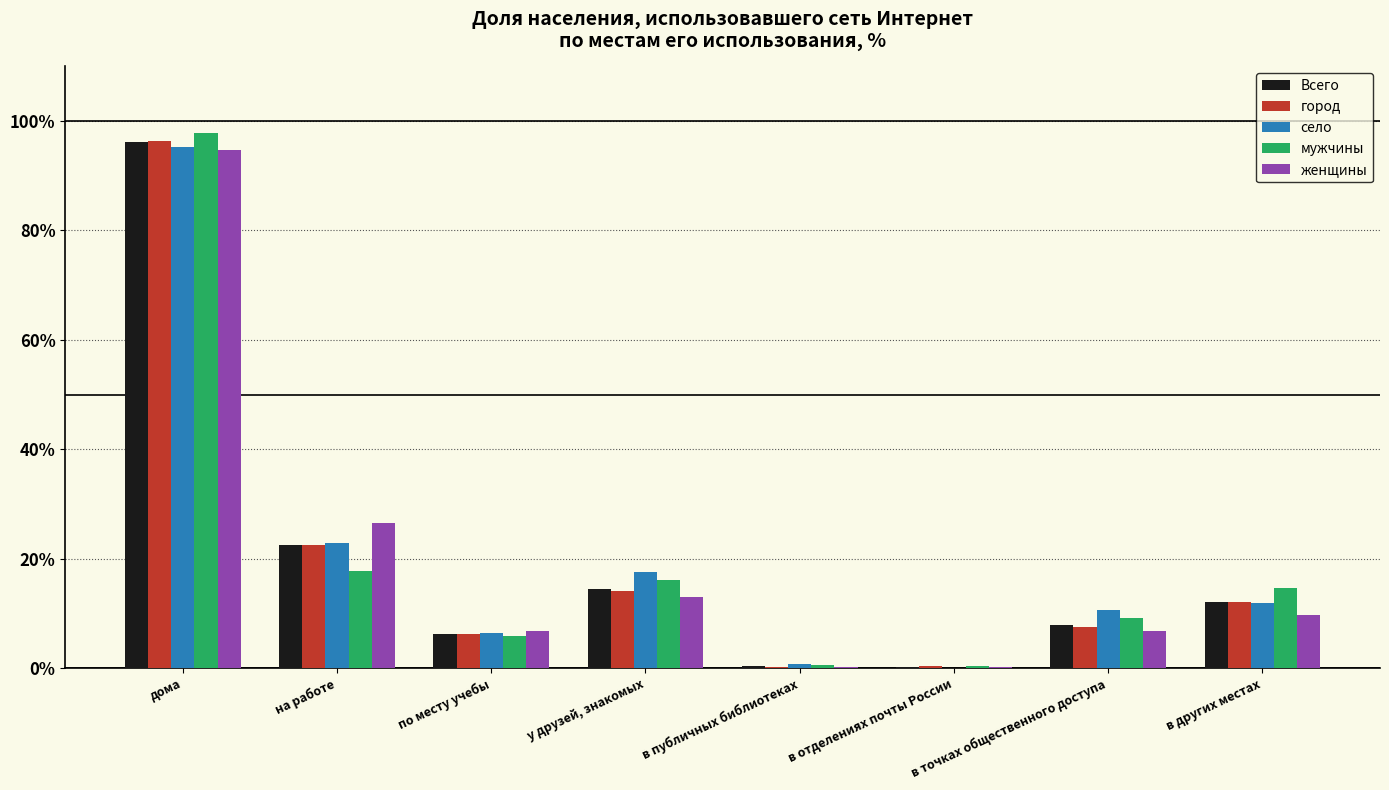

What are all the series names shown in the legend?

Всего, город, село, мужчины, женщины